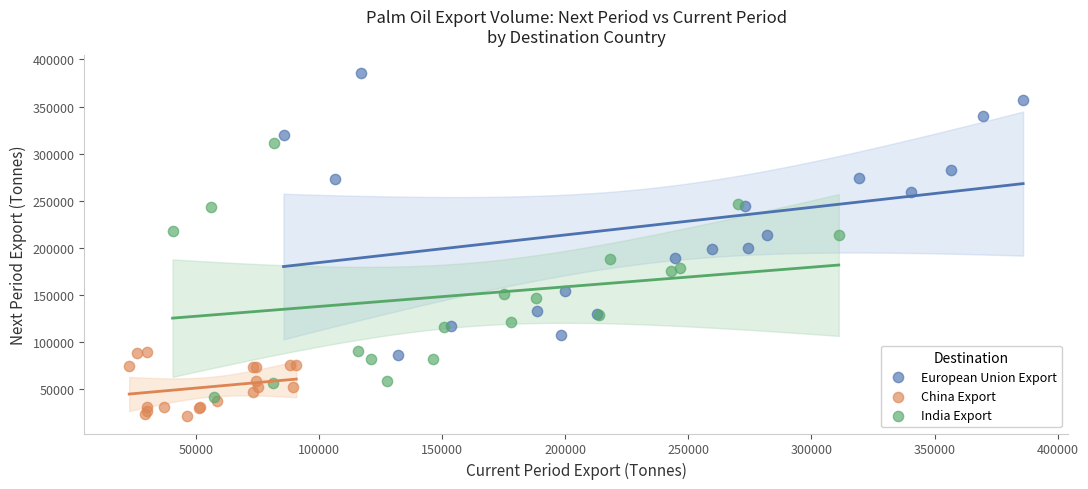

What are all the series names shown in the legend?

European Union Export, China Export, India Export